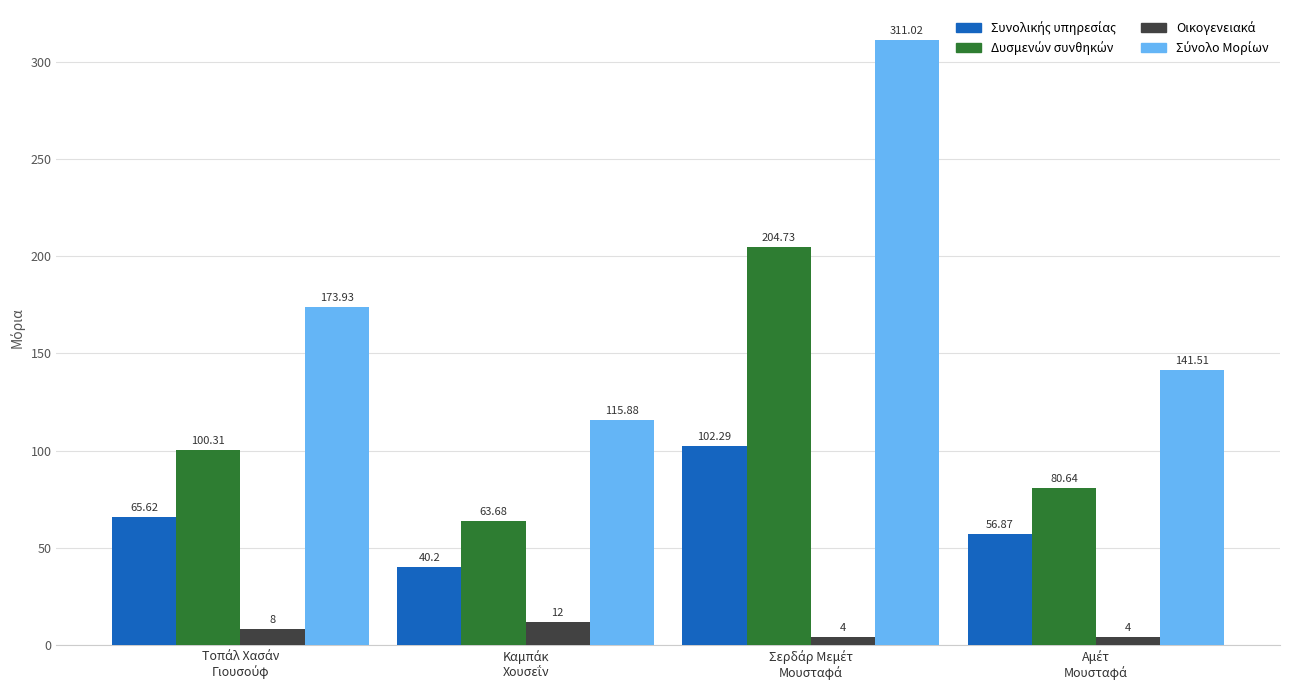

At how many categories does at least one series exceed 18?

4